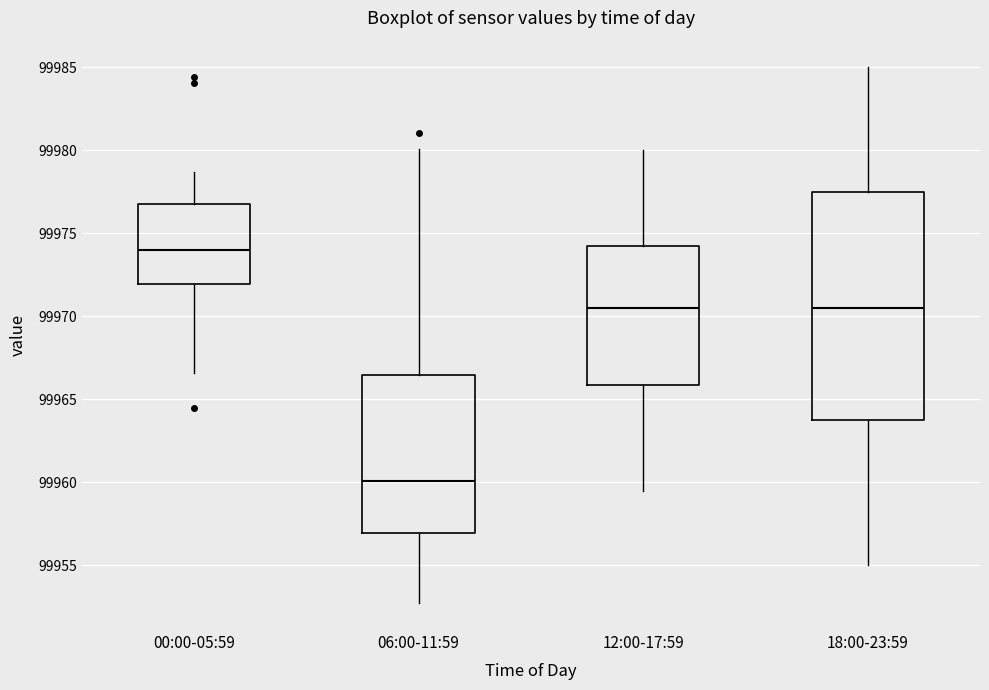

Comparing the boxes themselves (not the whiskers), which one is the tallest?

18:00-23:59